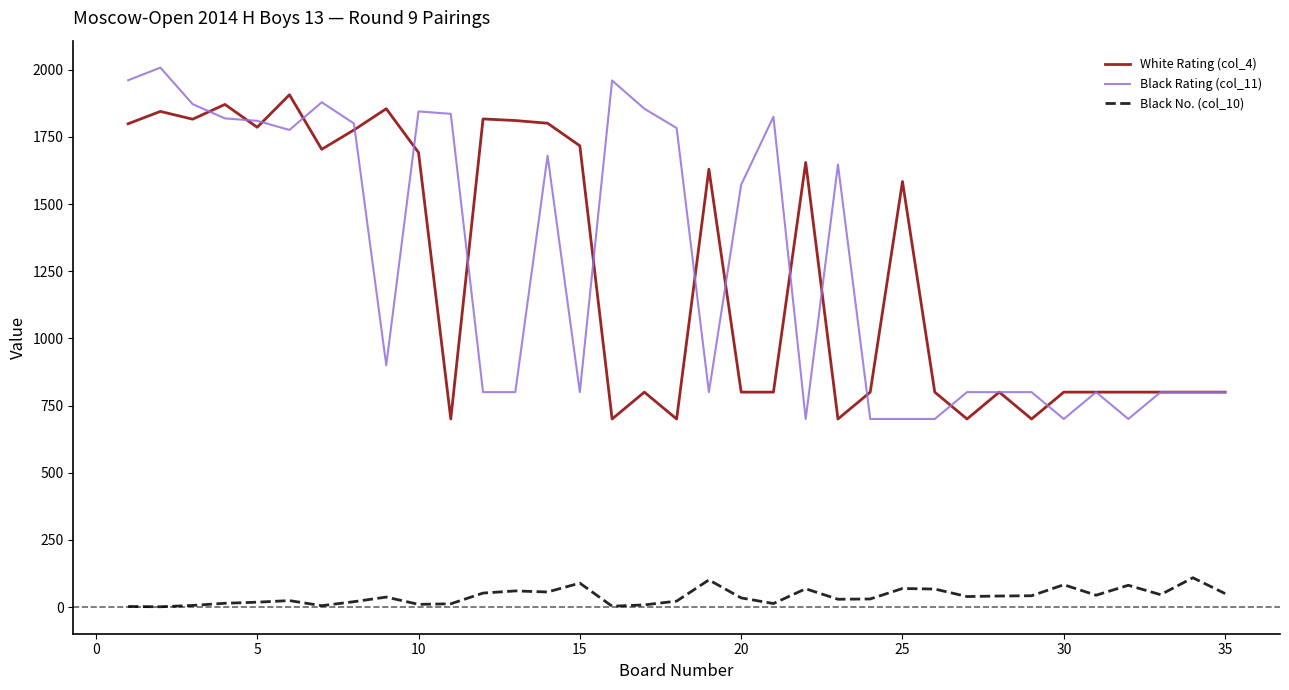

Does the chart display data point markers on the line(s)?

No